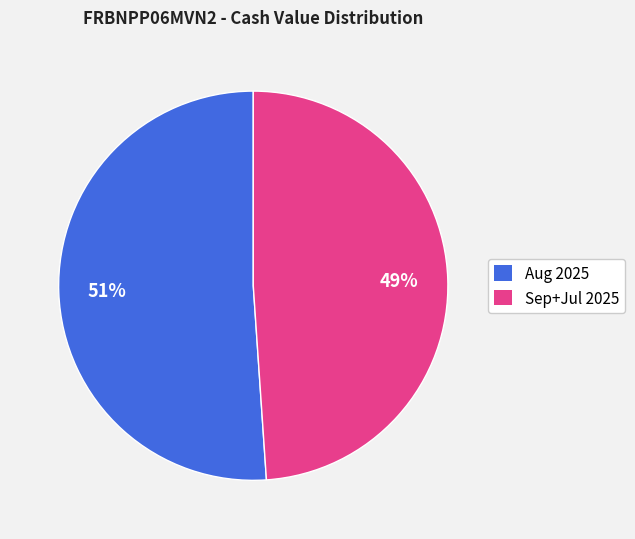

True or false: Sep+Jul 2025 accounts for 49% of the total.

True